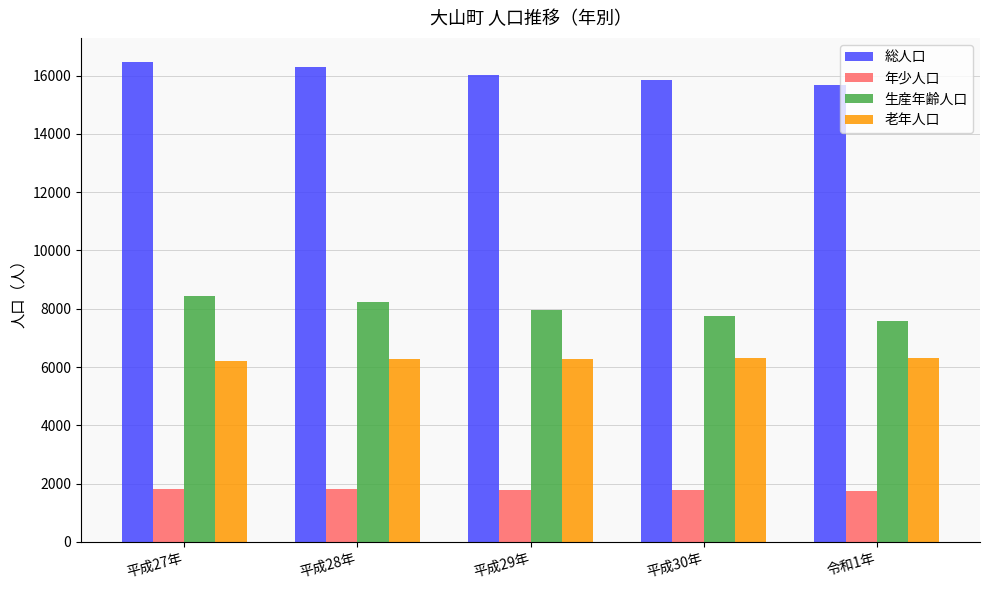

What is the total value across all series at 平成29年?

32043